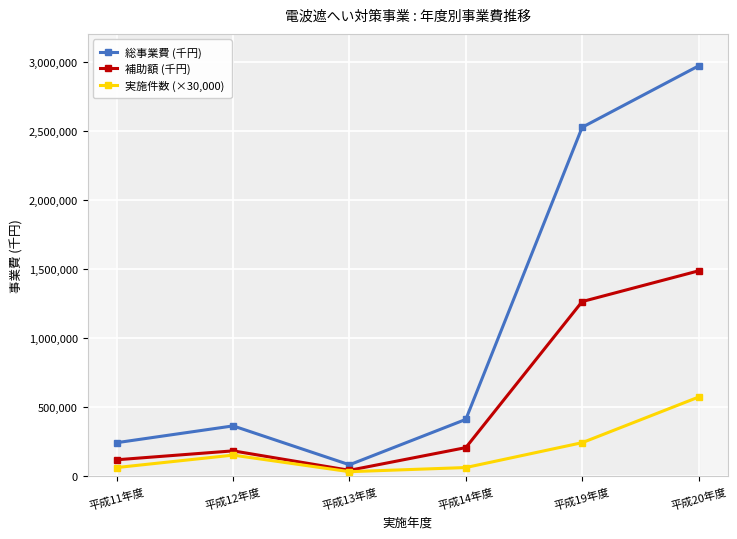

What position from the right is 平成13年度?

4